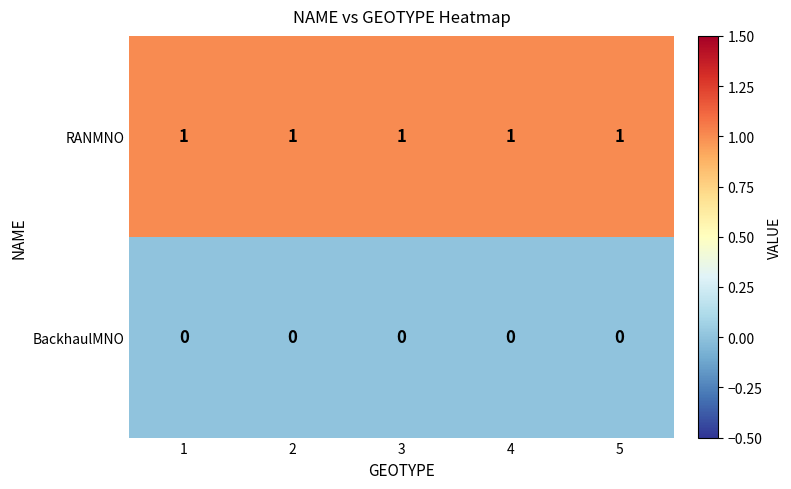

What is the greatest value displayed?

1